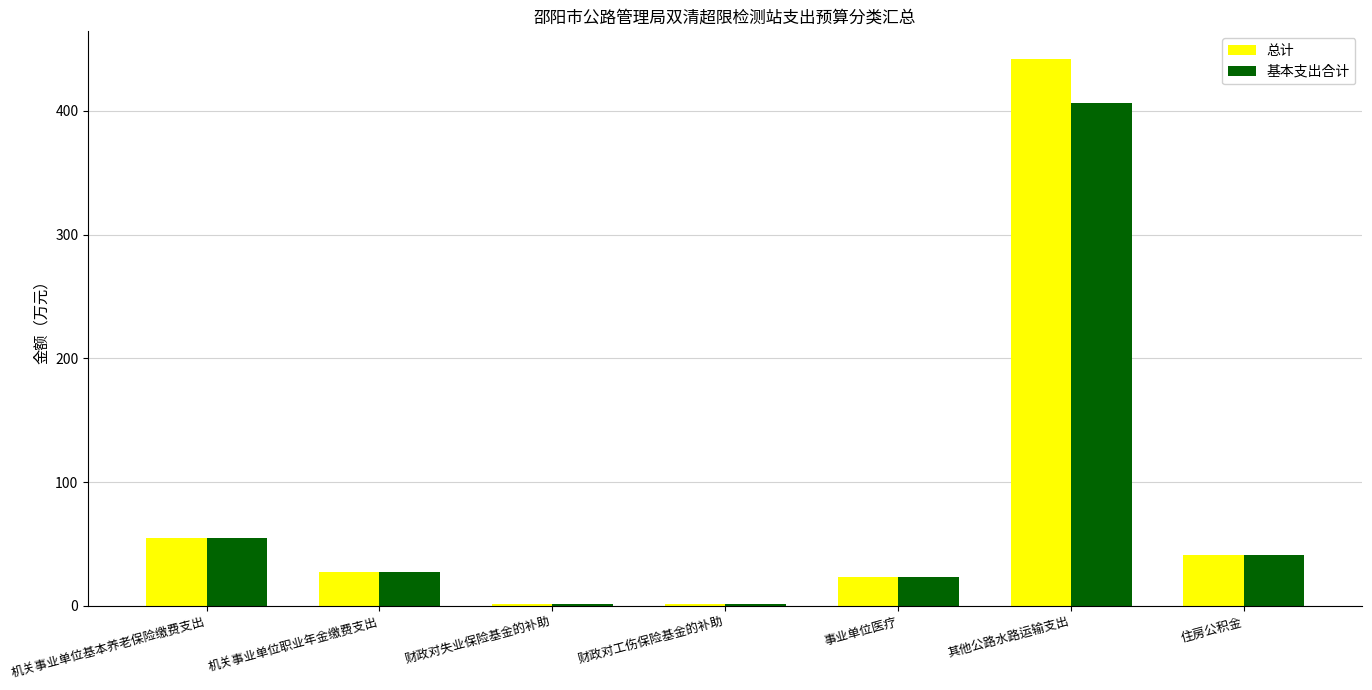

Which series changed the most between 机关事业单位基本养老保险缴费支出 and 其他公路水路运输支出?

总计